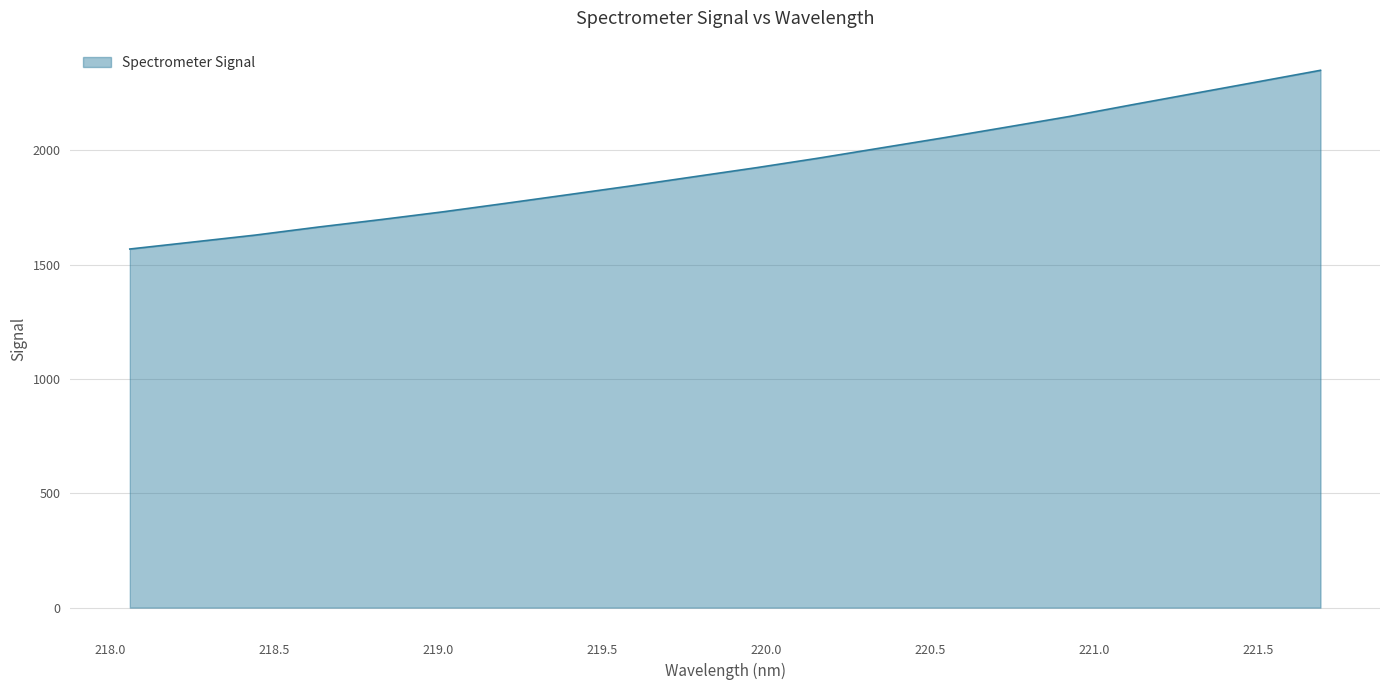

What is the difference between the maximum and minimum values?

781.5